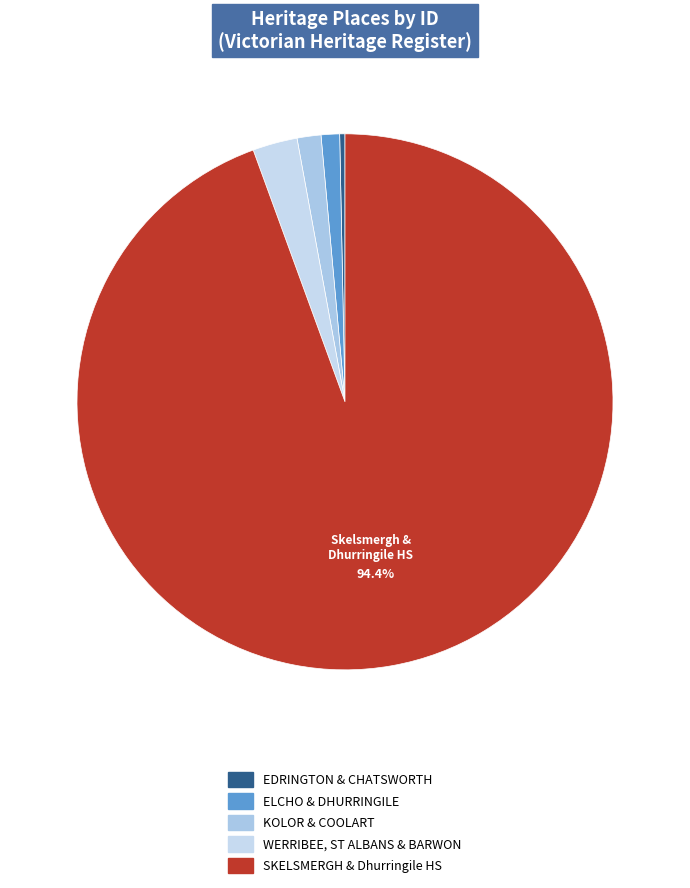

How many segments does this pie chart have?

5